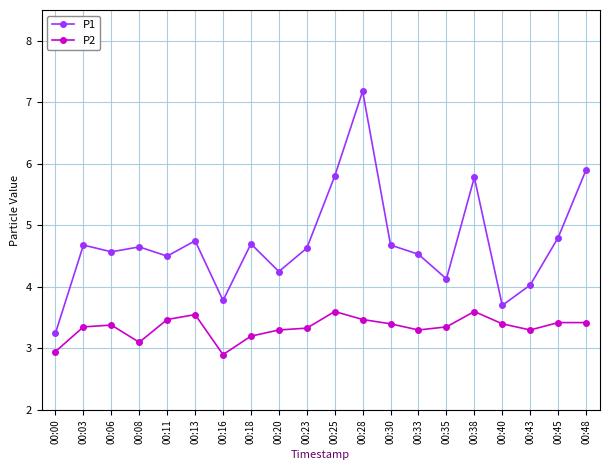

Read the P2 value at 00:38.

3.6